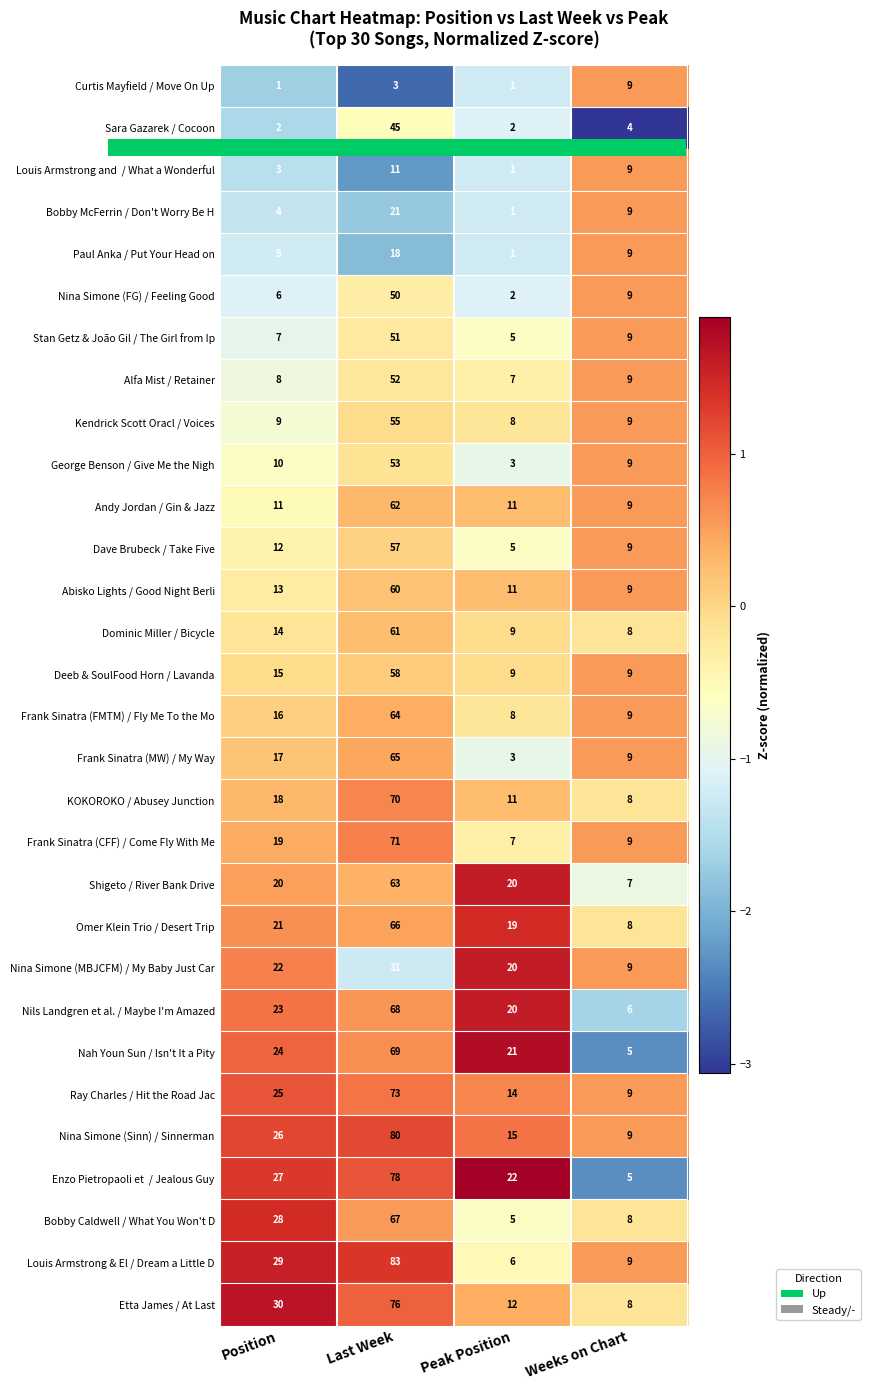

The George Benson / Give Me the Nigh series shows 10 at Position. True or false?

True